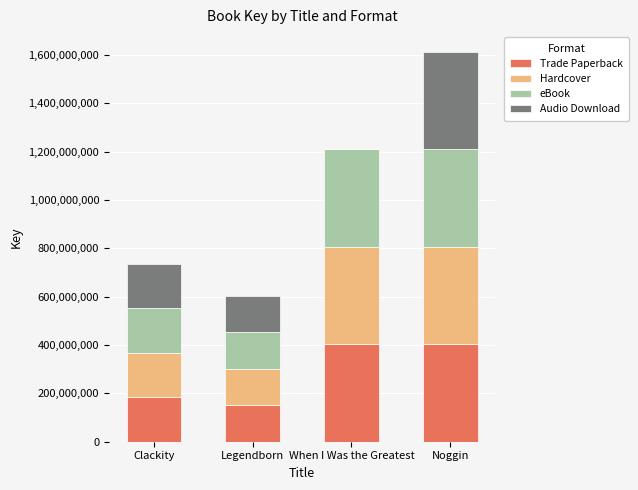

What is the total value across all series at Noggin?

1613540308